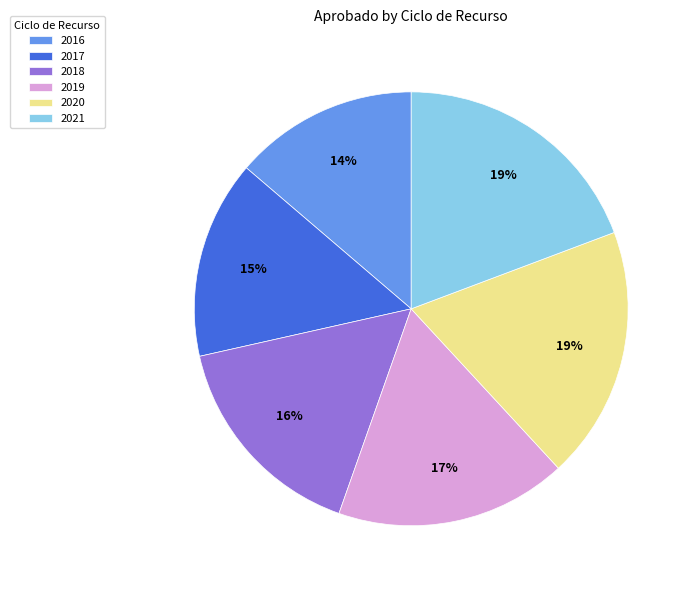

What is the ratio of the value at 2017 to the value at 2019?

0.9